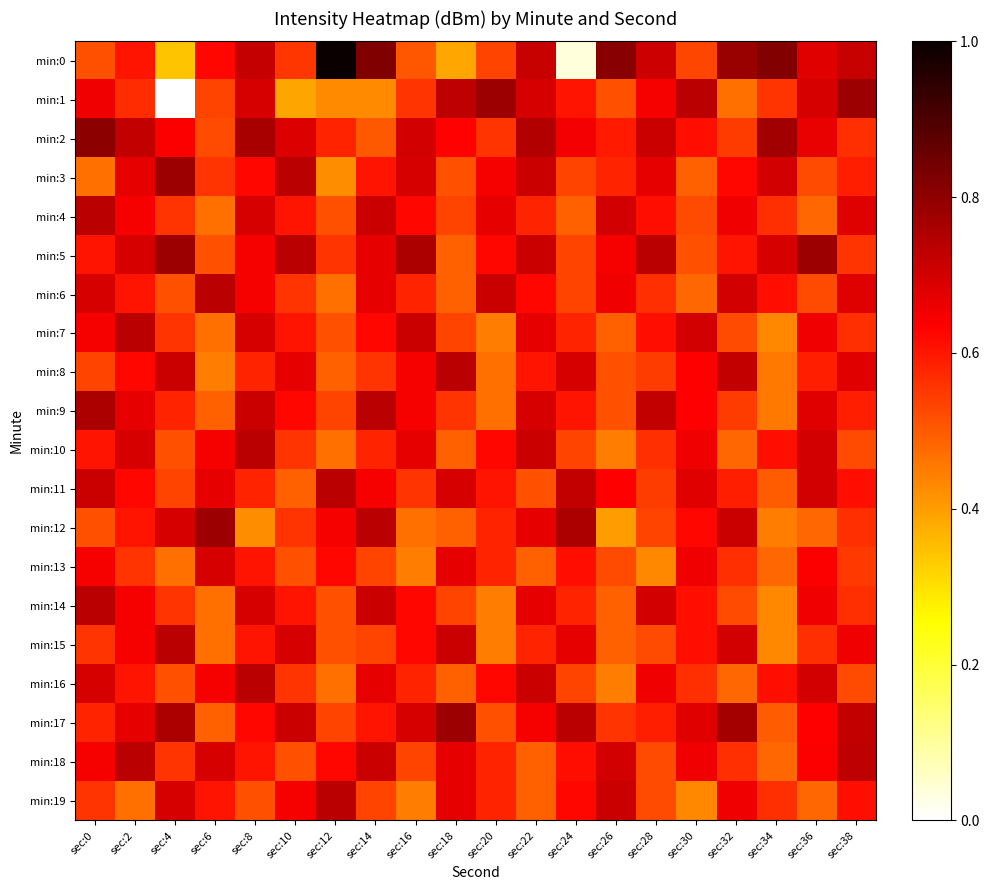

Which series has the widest spread of values?

min:0